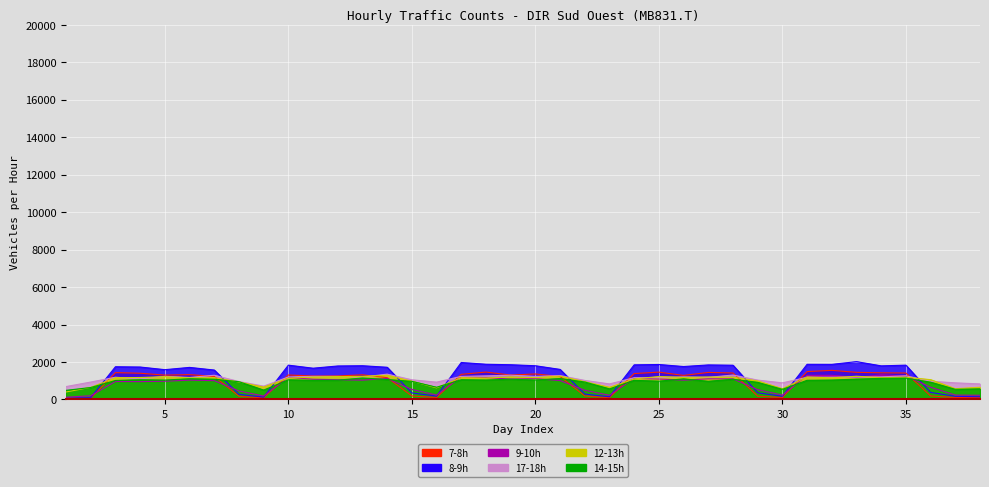

What is the difference between the maximum and second lowest values in the 12-13h series?

717